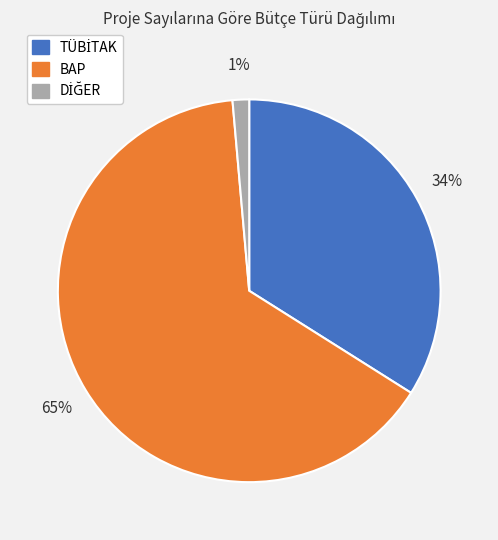

To the nearest percent, what is the average slice percentage?

33%